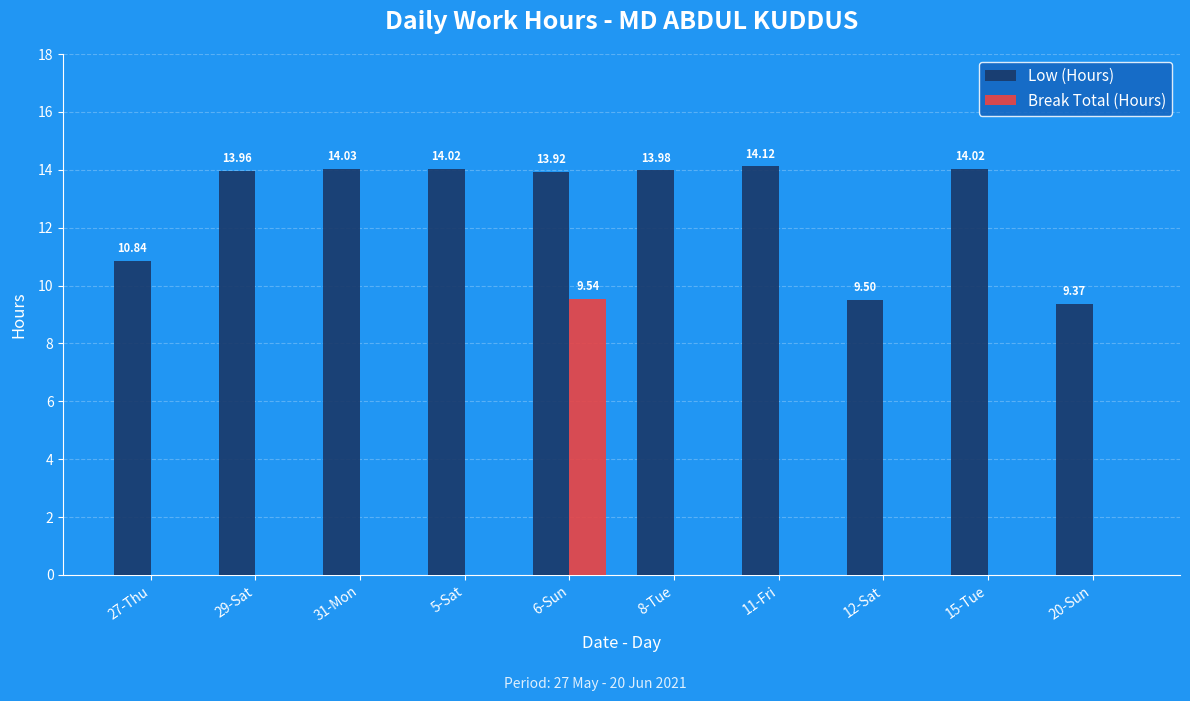

What is the sum of the Low (Hours) values at 15-Tue and 12-Sat?

23.5